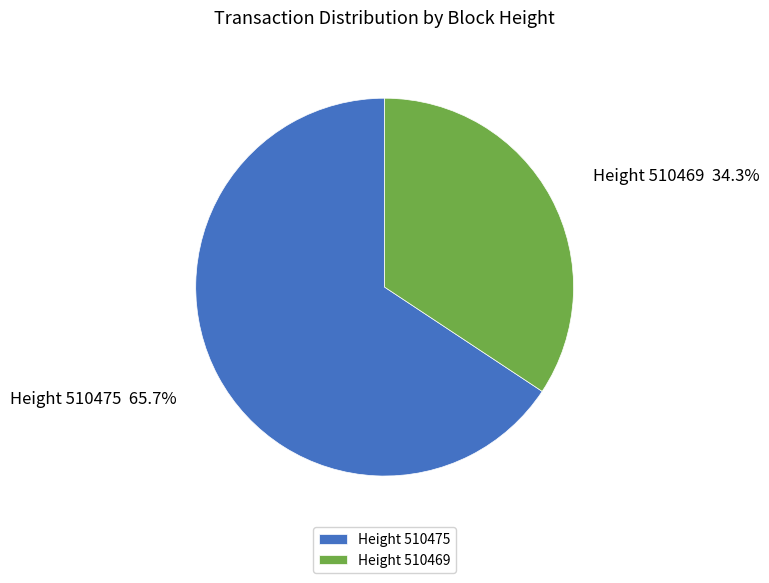

Which category has the biggest portion of the pie?

Height 510475